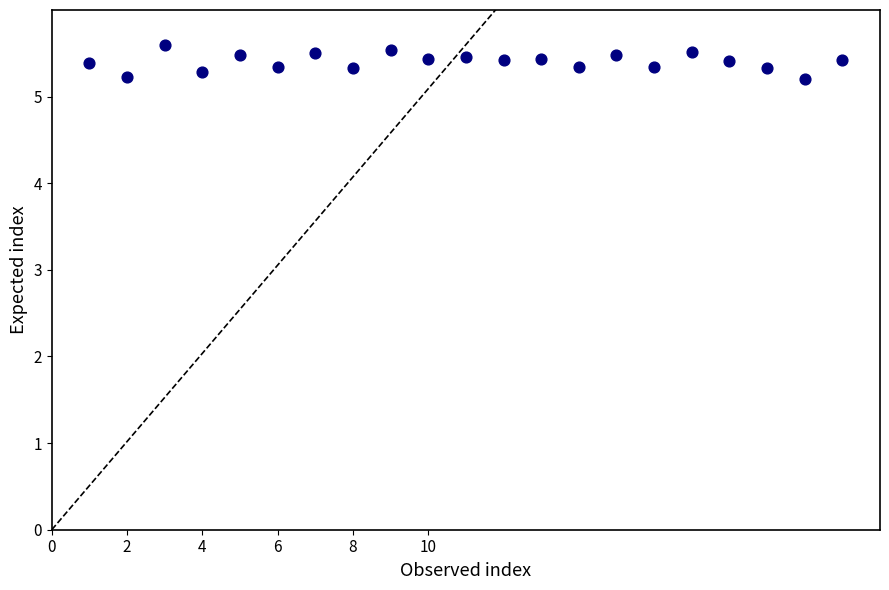

What is the range of X values (max minus min)?

20.0